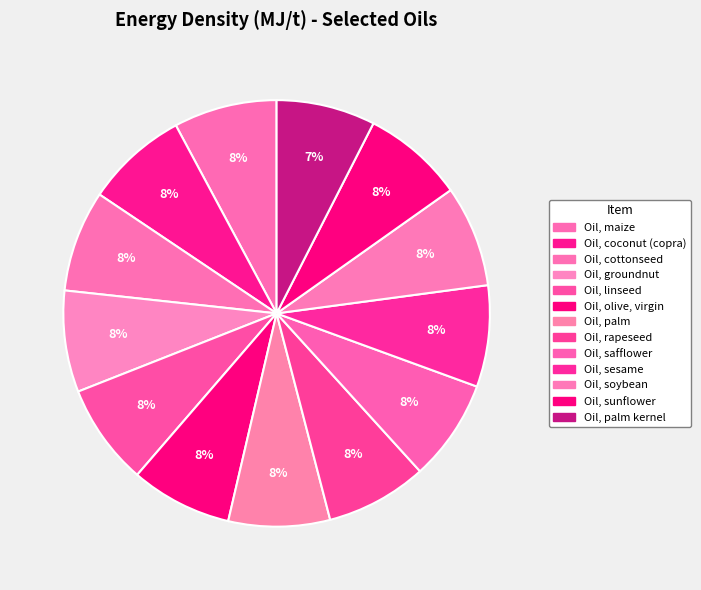

Count the number of slices in the pie.

13